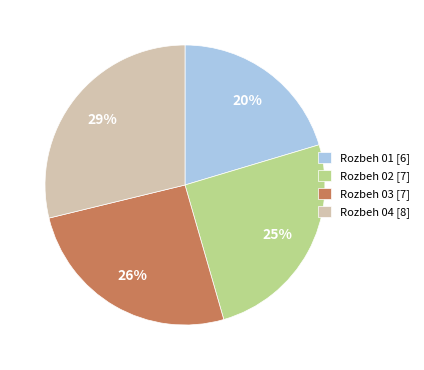

Is it true that Rozbeh 04 [8] is 29% of the pie?

True